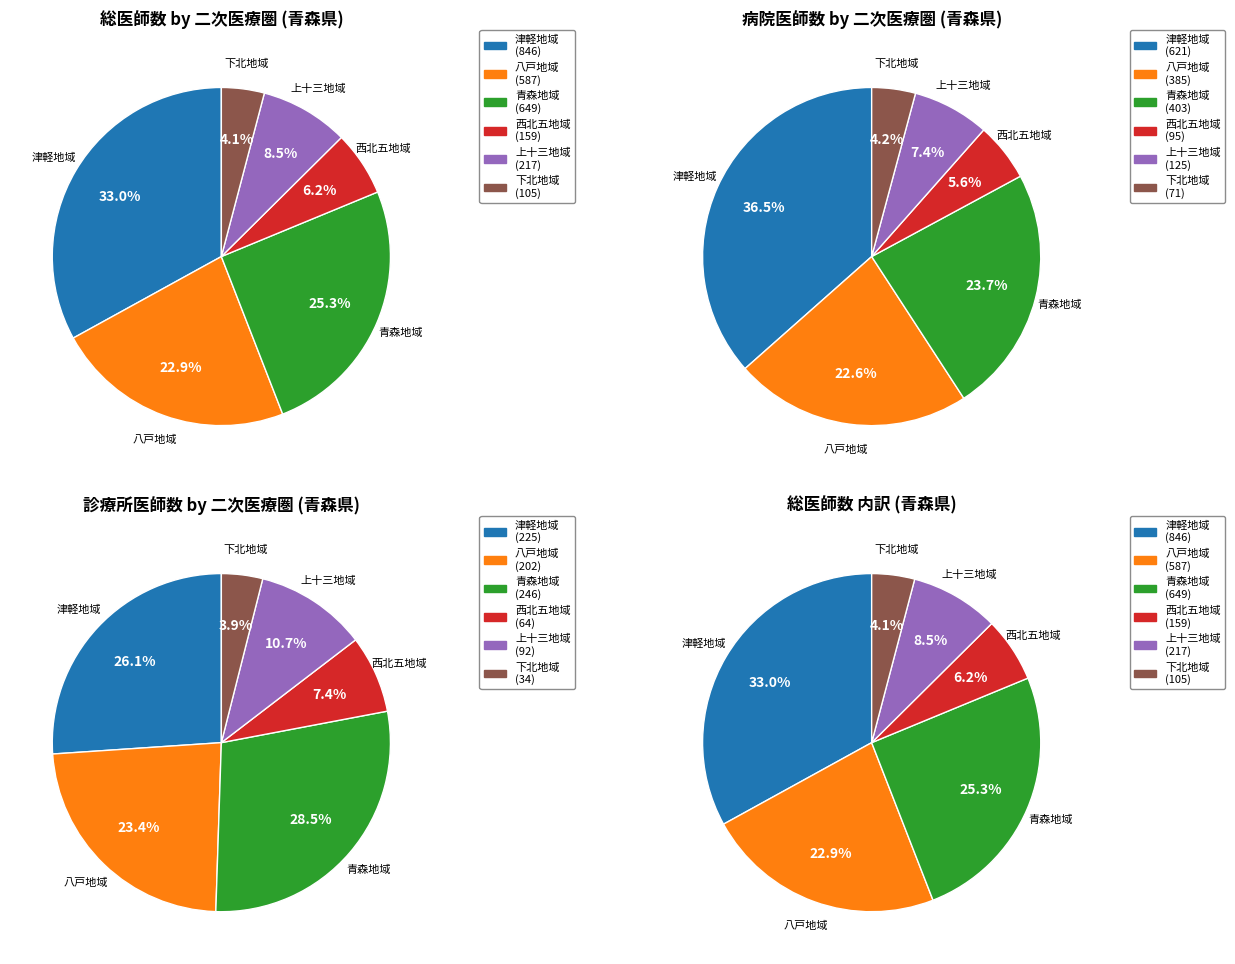

Does 下北地域 represent more than half of the total?

No